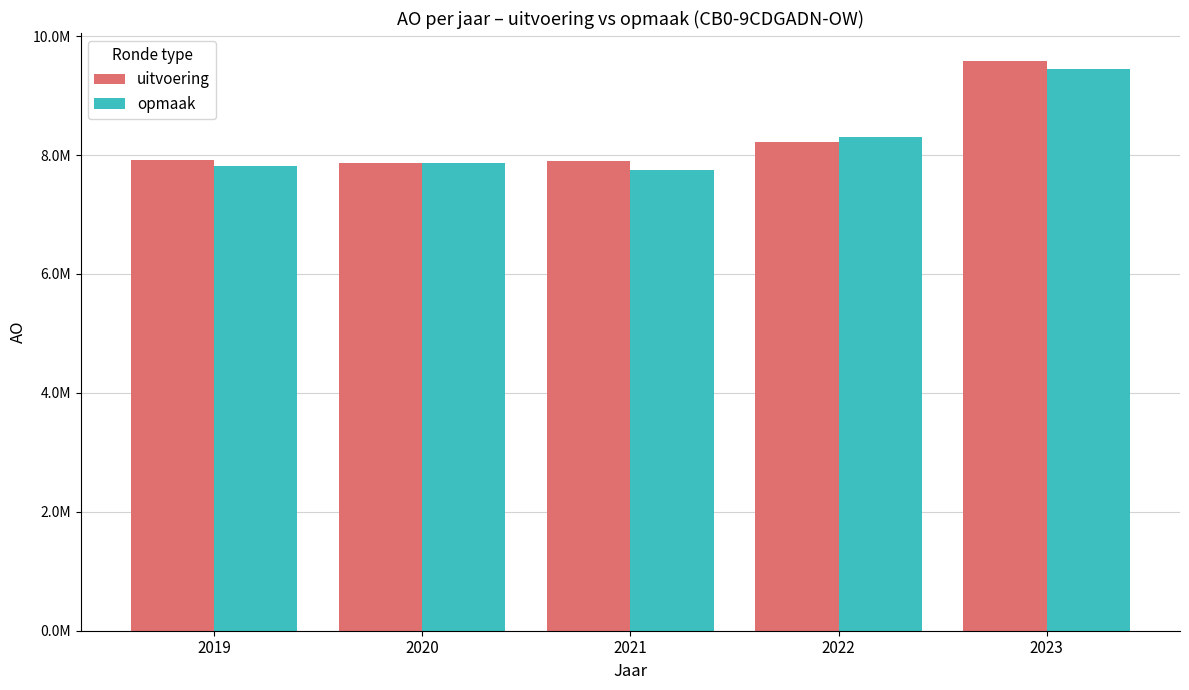

What is the difference between the maximum and minimum values in the uitvoering series?

1702985